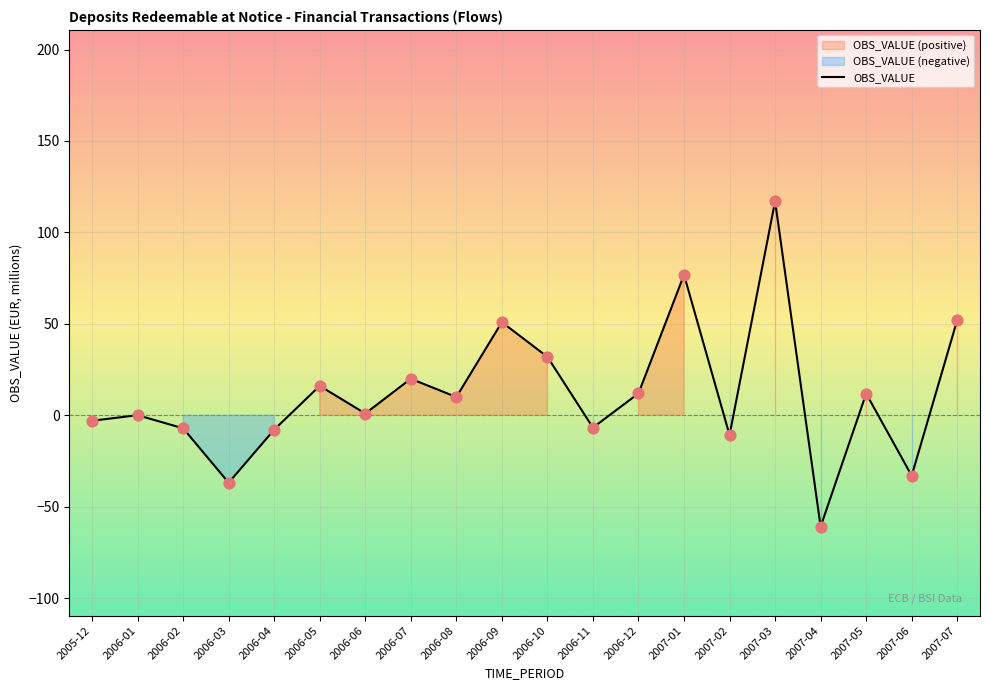

Between 2006-08 and 2006-02, which is larger?

2006-08